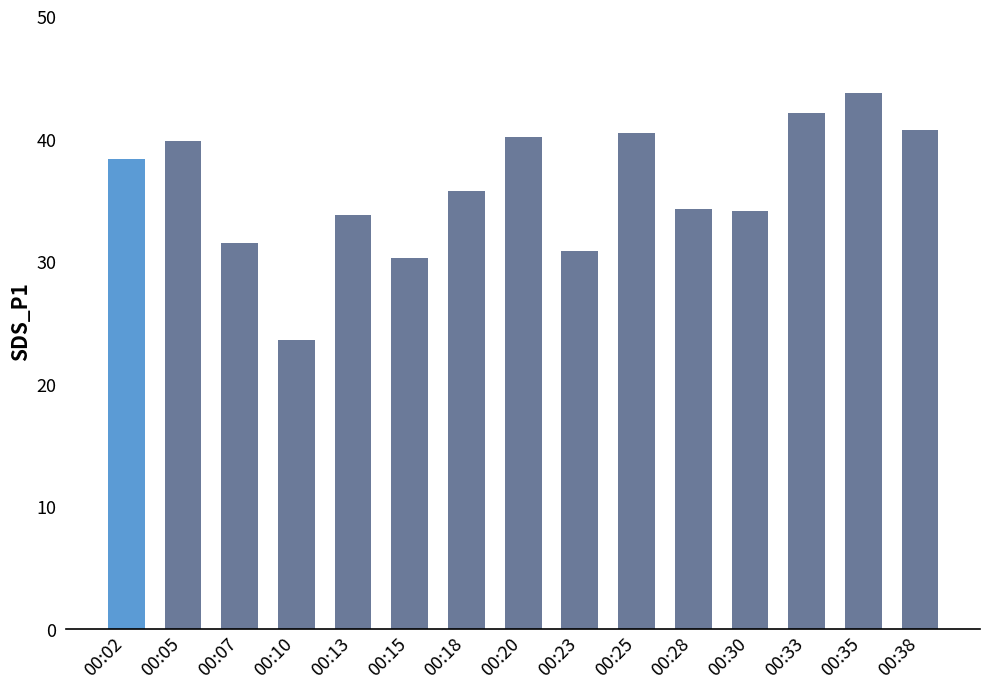

What is the difference between the maximum and second lowest values?

13.5